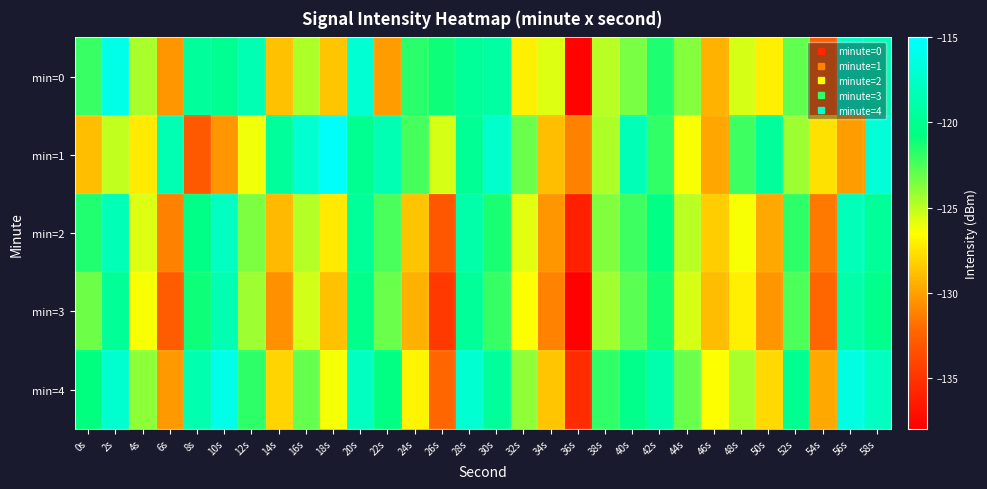

Reading left to right, extract all data points from this chart.

min=0: 0s=-122.1	2s=-116.2	4s=-124.6	6s=-130.4	8s=-119.6	10s=-120.0	12s=-118.4	14s=-128.8	16s=-124.6	18s=-128.6	20s=-117.0	22s=-130.1	24s=-121.7	26s=-121.0	28s=-119.6	30s=-119.1	32s=-127.1	34s=-125.7	36s=-137.8	38s=-124.9	40s=-123.5	42s=-121.4	44s=-123.7	46s=-129.3	48s=-125.5	50s=-127.1	52s=-123.0	54s=-132.6	56s=-117.4	58s=-118.1
min=1: 0s=-128.9	2s=-125.1	4s=-127.3	6s=-118.5	8s=-132.9	10s=-130.4	12s=-126.2	14s=-119.5	16s=-117.1	18s=-115.3	20s=-120.0	22s=-118.5	24s=-122.3	26s=-125.6	28s=-119.8	30s=-117.4	32s=-123.1	34s=-128.9	36s=-131.2	38s=-124.7	40s=-118.3	42s=-121.9	44s=-126.4	46s=-129.8	48s=-122.1	50s=-119.5	52s=-124.3	54s=-127.6	56s=-130.1	58s=-116.8
min=2: 0s=-121.5	2s=-118.3	4s=-125.7	6s=-131.2	8s=-120.4	10s=-117.8	12s=-123.6	14s=-129.1	16s=-124.8	18s=-127.3	20s=-119.6	22s=-122.4	24s=-128.7	26s=-133.1	28s=-118.9	30s=-121.3	32s=-125.8	34s=-130.4	36s=-136.2	38s=-123.7	40s=-122.1	42s=-120.5	44s=-124.9	46s=-128.3	48s=-126.4	50s=-129.7	52s=-121.8	54s=-131.5	56s=-118.2	58s=-119.6
min=3: 0s=-123.2	2s=-119.7	4s=-126.4	6s=-132.8	8s=-121.1	10s=-118.5	12s=-124.3	14s=-130.6	16s=-125.5	18s=-128.8	20s=-120.3	22s=-123.1	24s=-129.4	26s=-134.7	28s=-119.6	30s=-122.0	32s=-126.5	34s=-131.1	36s=-137.9	38s=-124.4	40s=-122.8	42s=-121.2	44s=-125.6	46s=-129.0	48s=-127.1	50s=-130.4	52s=-122.5	54s=-132.2	56s=-118.9	58s=-120.3
min=4: 0s=-120.8	2s=-117.2	4s=-123.9	6s=-130.3	8s=-118.6	10s=-116.0	12s=-121.8	14s=-128.1	16s=-123.0	18s=-126.3	20s=-117.8	22s=-120.6	24s=-126.9	26s=-132.2	28s=-117.1	30s=-119.5	32s=-124.0	34s=-128.6	36s=-135.4	38s=-121.9	40s=-120.3	42s=-118.7	44s=-123.1	46s=-126.5	48s=-124.6	50s=-127.9	52s=-120.0	54s=-129.7	56s=-116.4	58s=-117.8